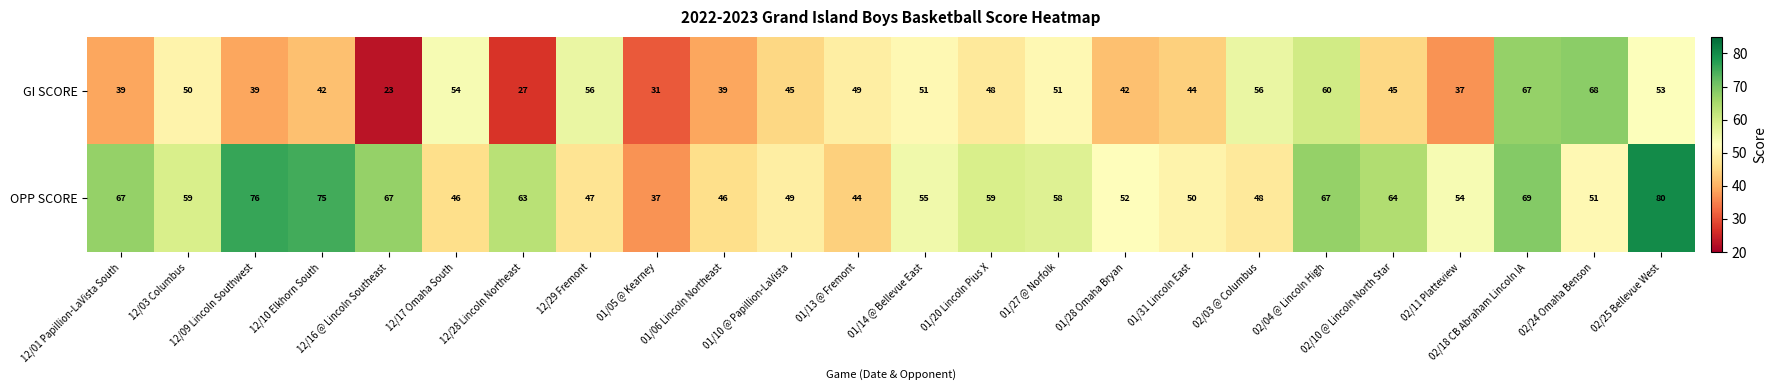

What is the sum of the OPP SCORE values at 02/11 Platteview and 12/01 Papillion-LaVista South?

121